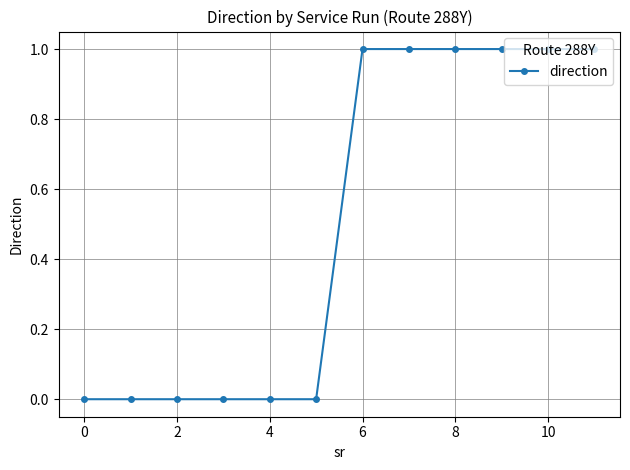

What is the sum of all values?

6